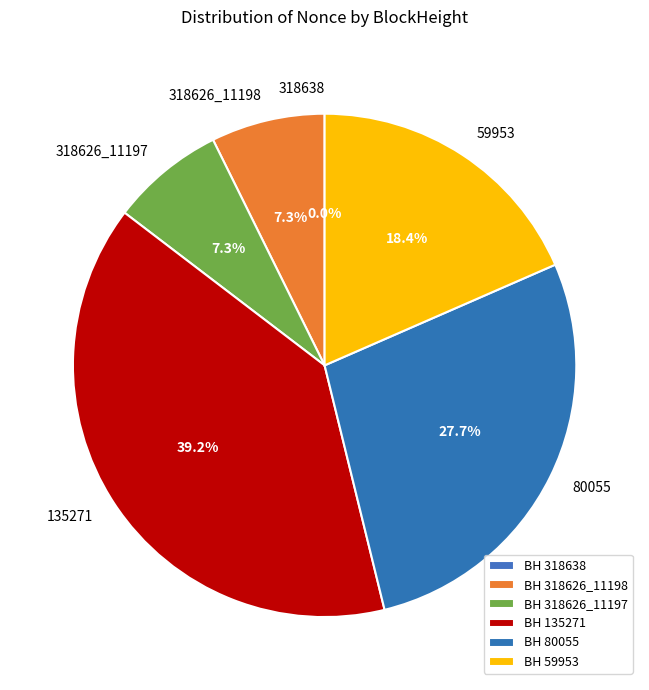

Is it true that 59953 is 18% of the pie?

True